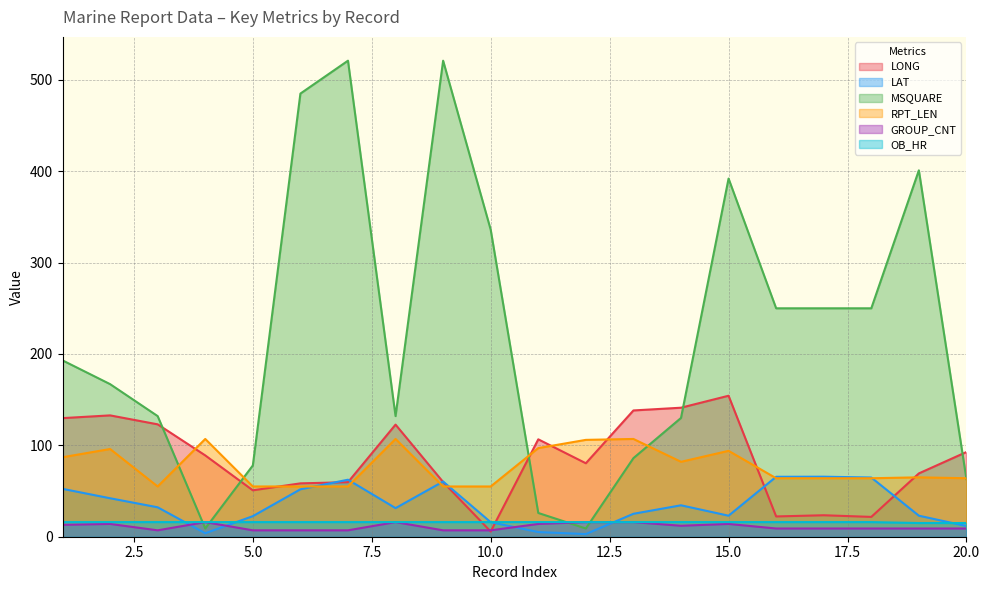

What is the difference between the highest and lowest values at 1?

180.0